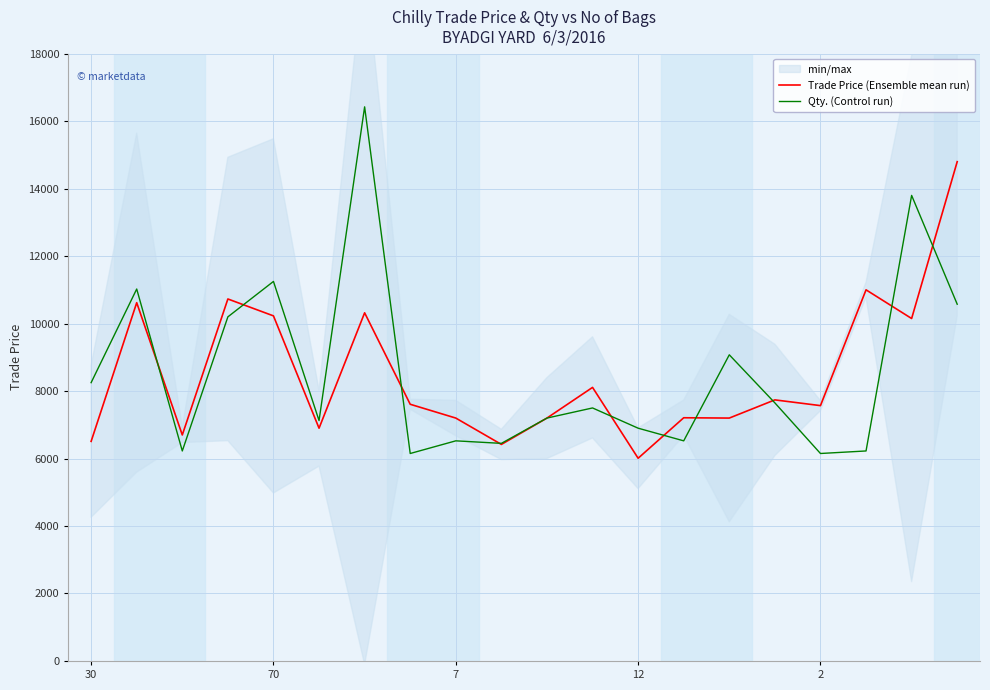

What is the difference between the maximum and minimum values in the Qty. (Control run) series?

10275